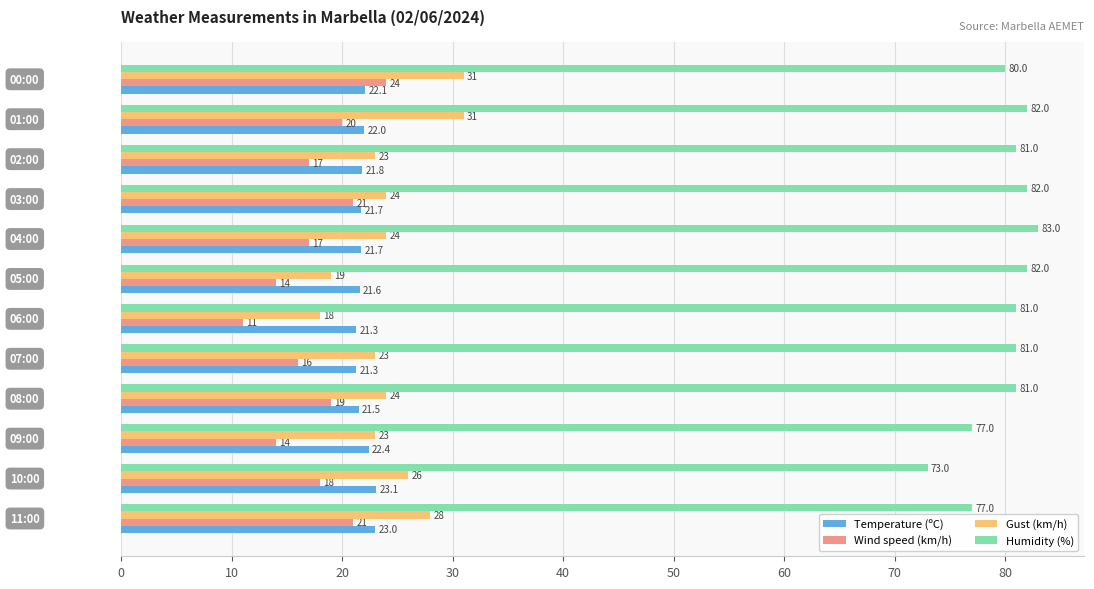

Which series has the largest total across all categories?

Humidity (%)